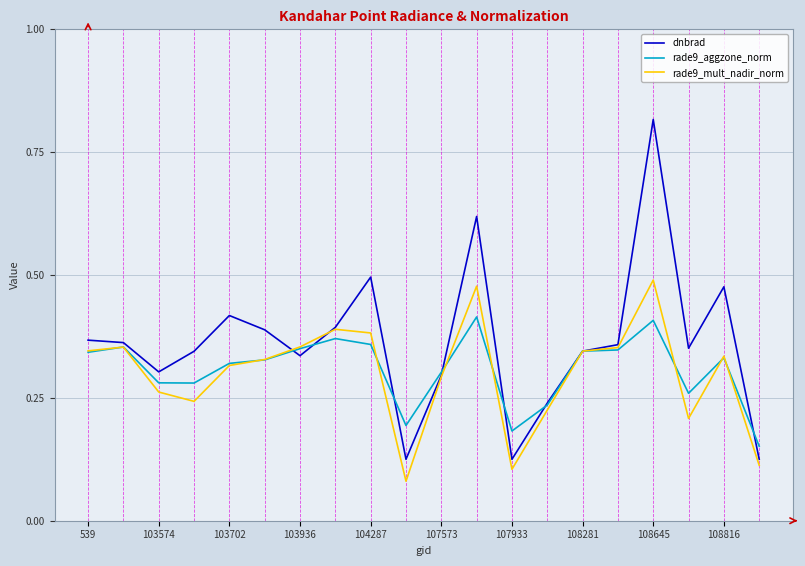

Count the dnbrad values in the range 0 to 1.

20